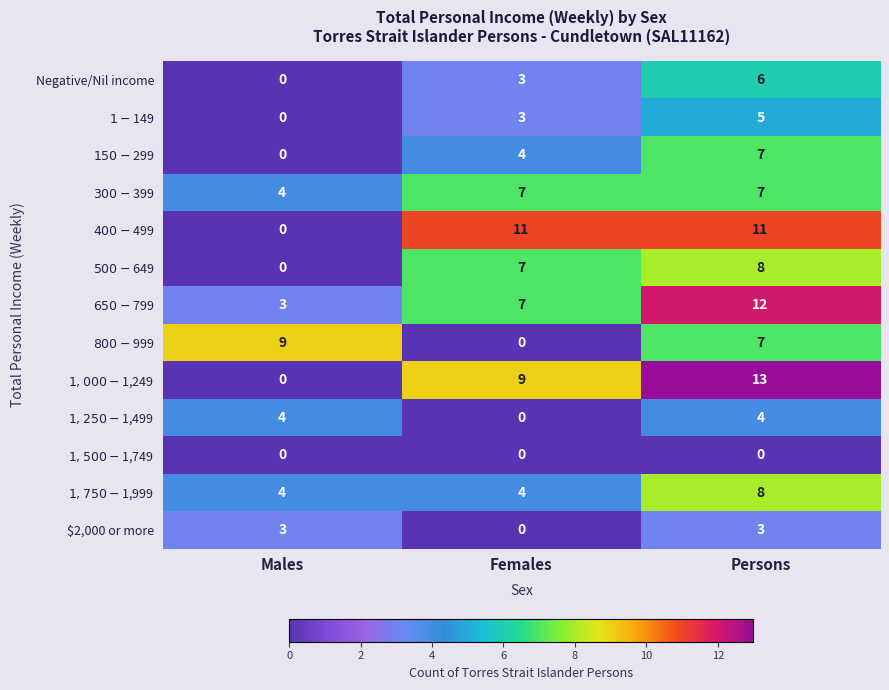

Which series changed the most between Males and Females?

$400-$499